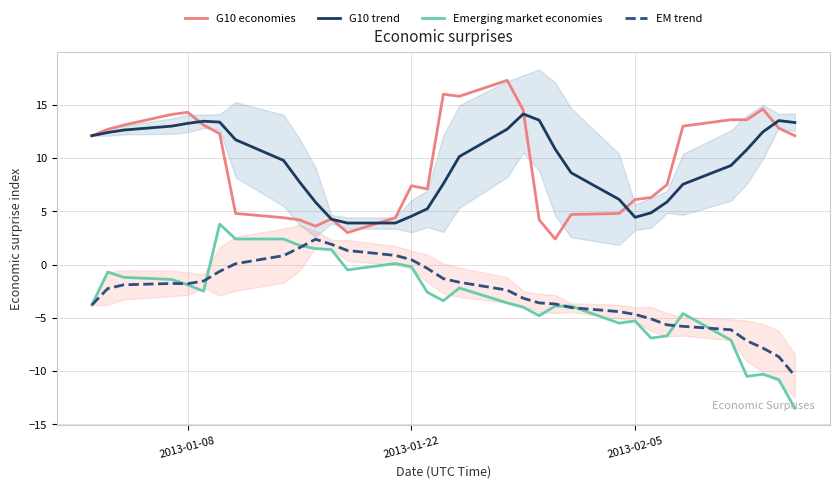

The value of EM trend at 2013-02-05 is -4.7. True or false?

True